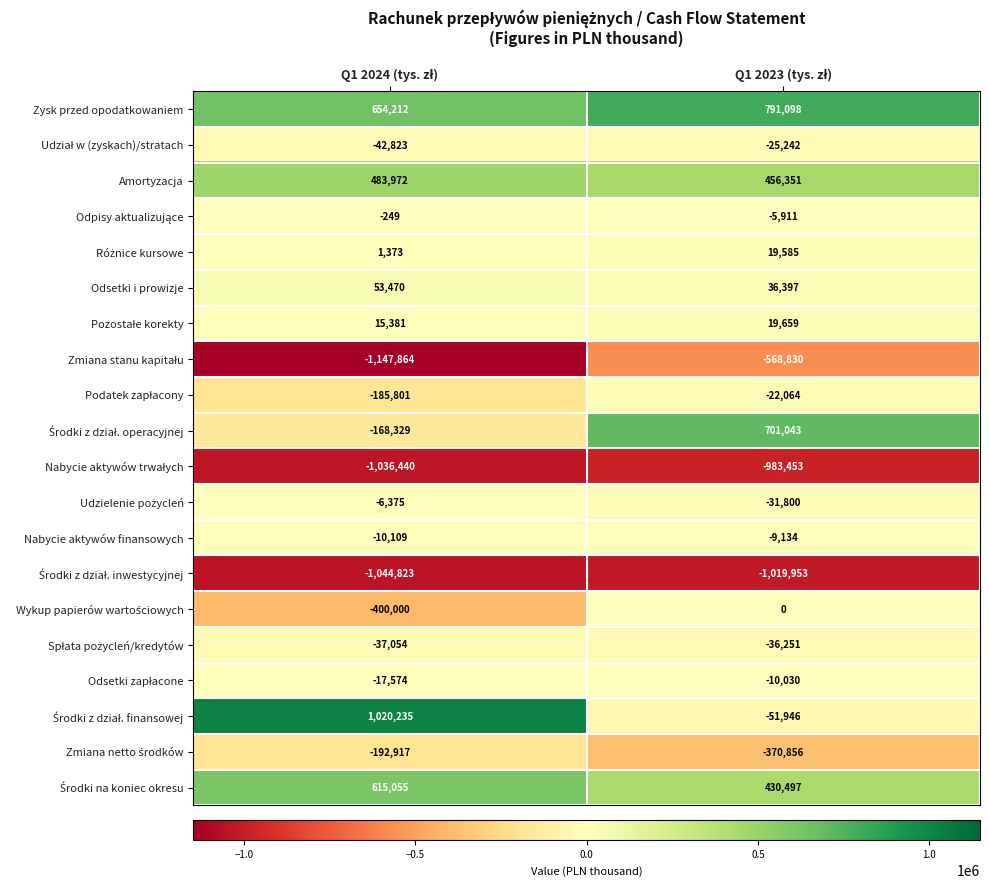

Which series has the largest total across all categories?

Zysk przed opodatkowaniem